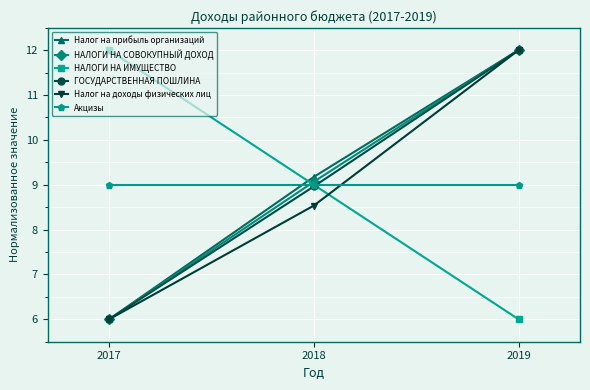

What is the difference between the highest and lowest values at 2019?

6.0